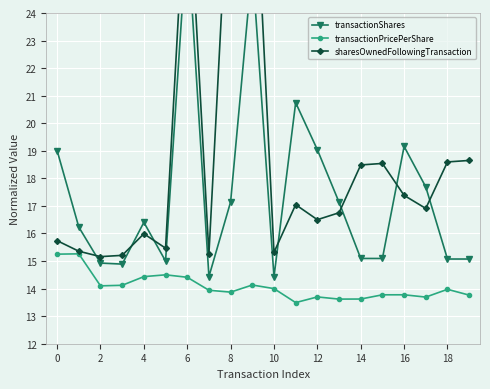

What is the sum of all transactionShares values?

349.3